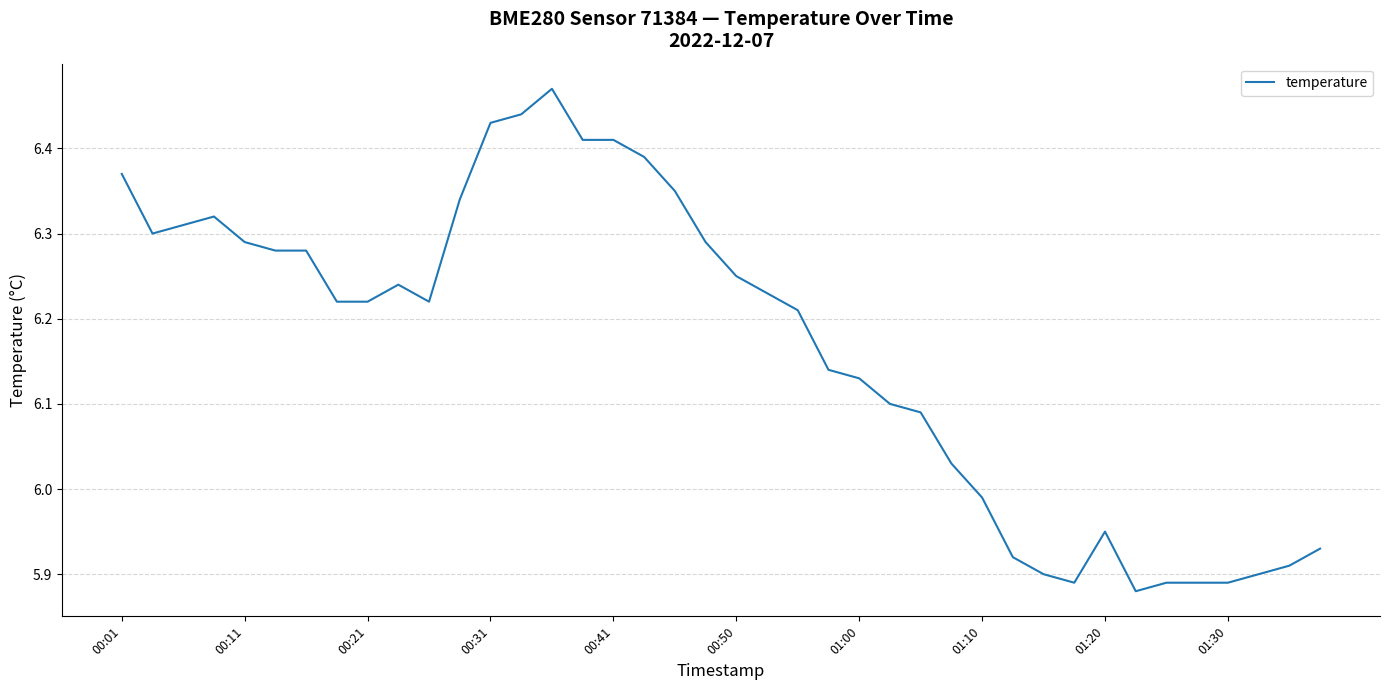

What is the difference between the maximum and minimum values?

0.6